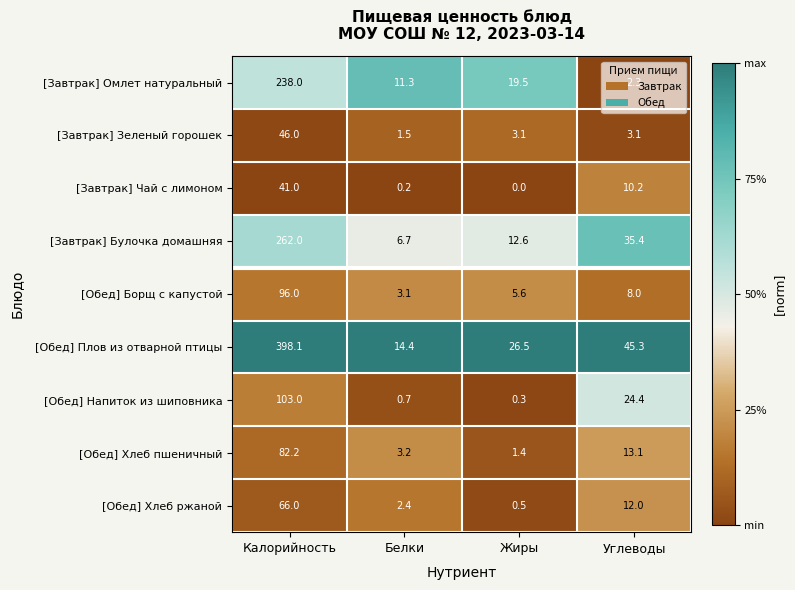

Is it true that [Обед] Напиток из шиповника equals 0.2 at Белки?

False